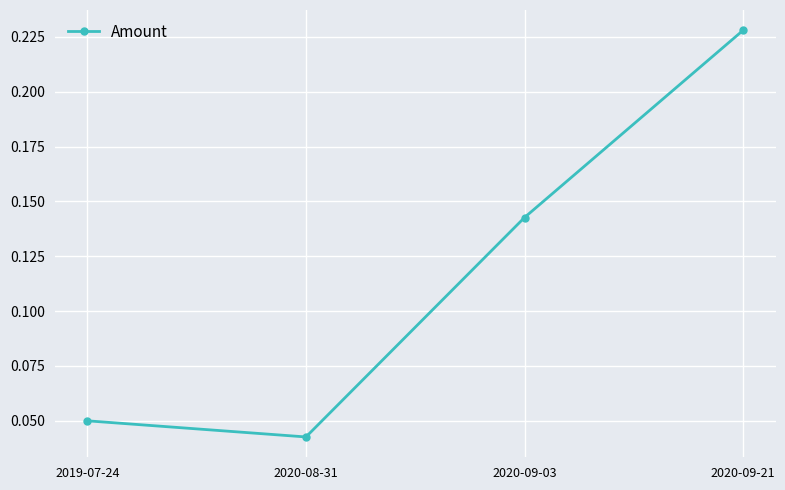

How many interior local valleys (lower than both neighbors) does the data have?

1